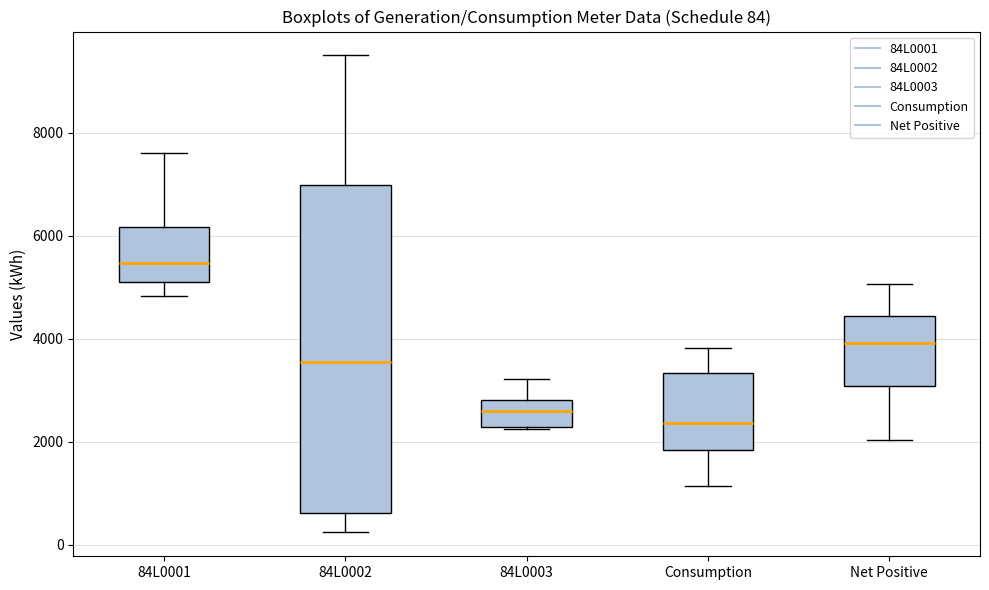

Comparing the boxes themselves (not the whiskers), which one is the tallest?

84L0002